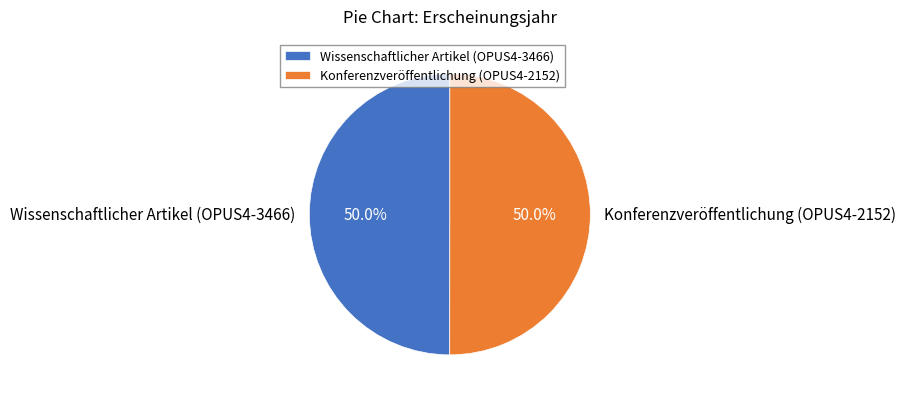

Combined, what portion of the pie is Wissenschaftlicher Artikel (OPUS4-3466) and Konferenzveröffentlichung (OPUS4-2152)?

100.0%